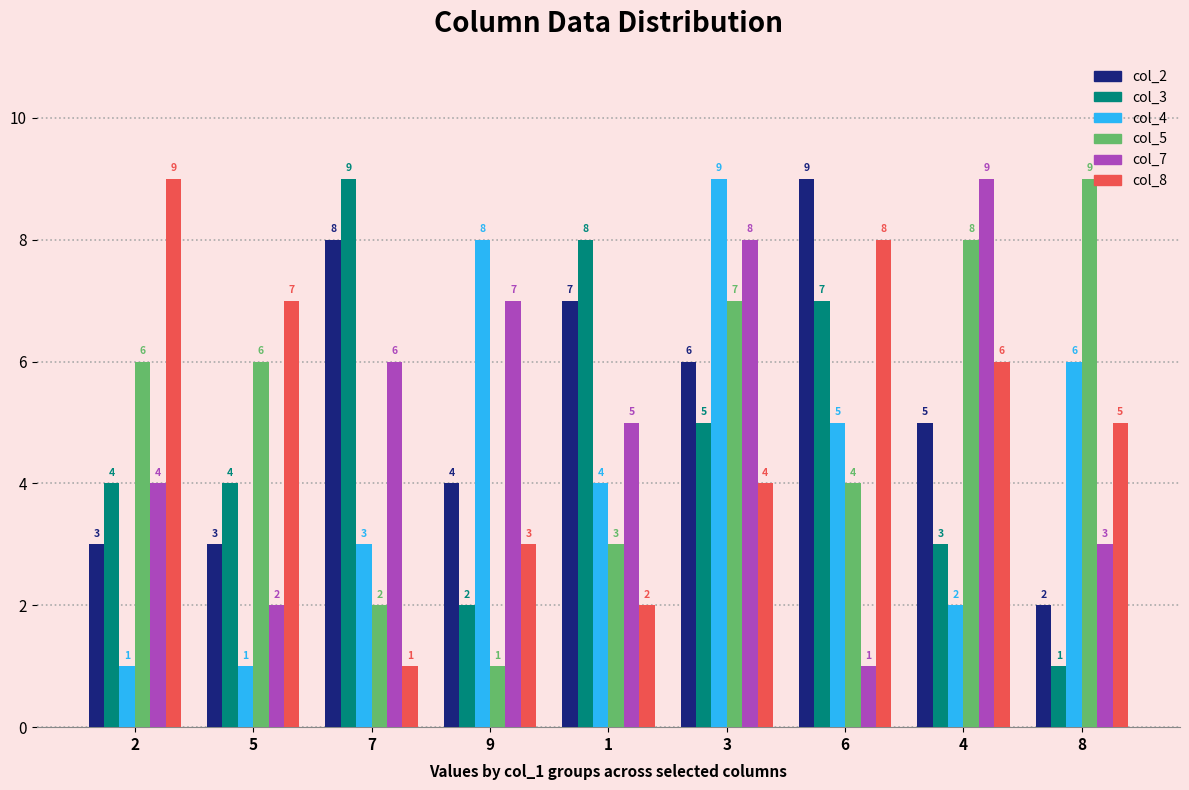

What value does the col_3 series have at 8?

1